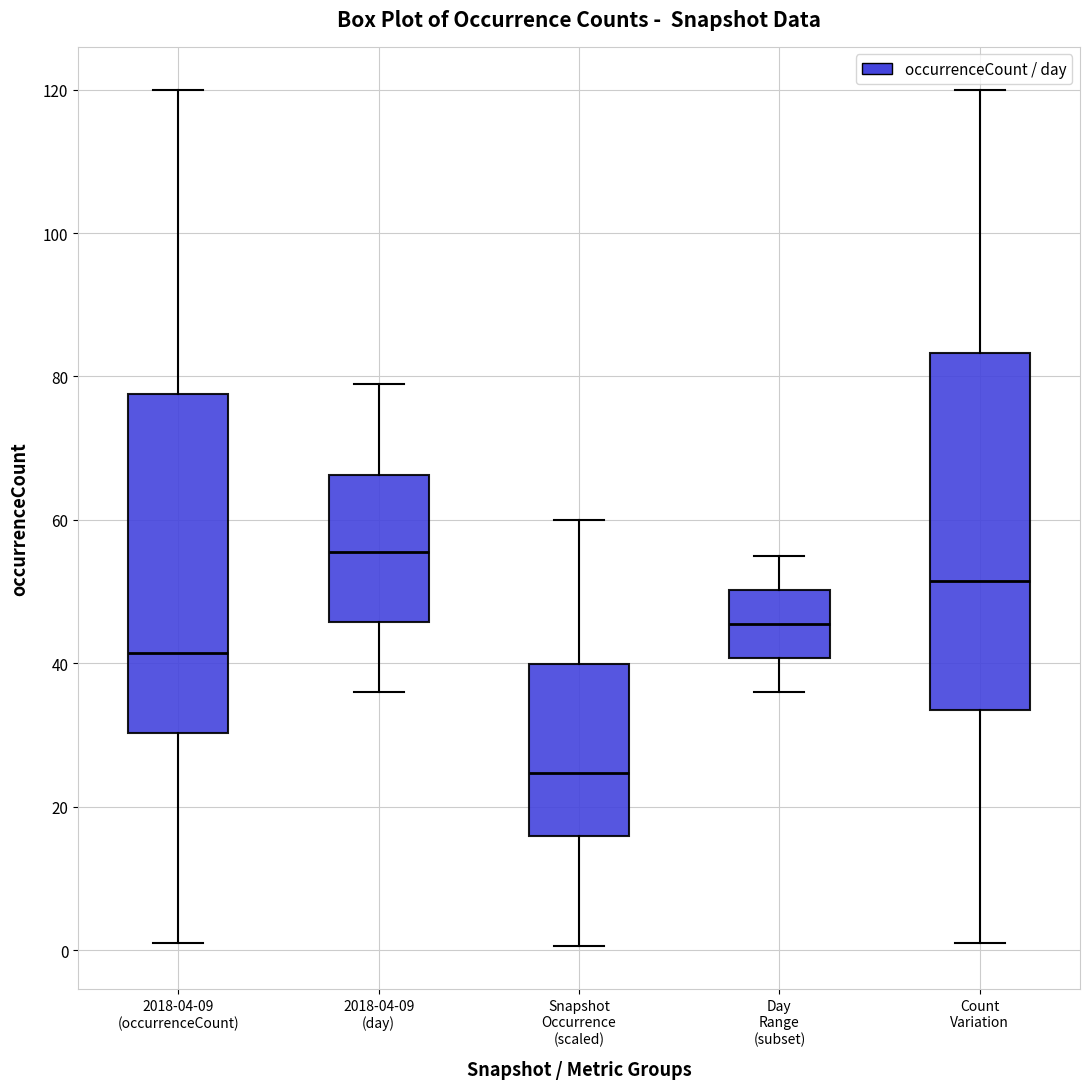

Where is the upper edge of the box for Snapshot Occurrence (scaled) on the y-axis? The values are not printed on the chart, so give them approximately, as read against the axis.

40